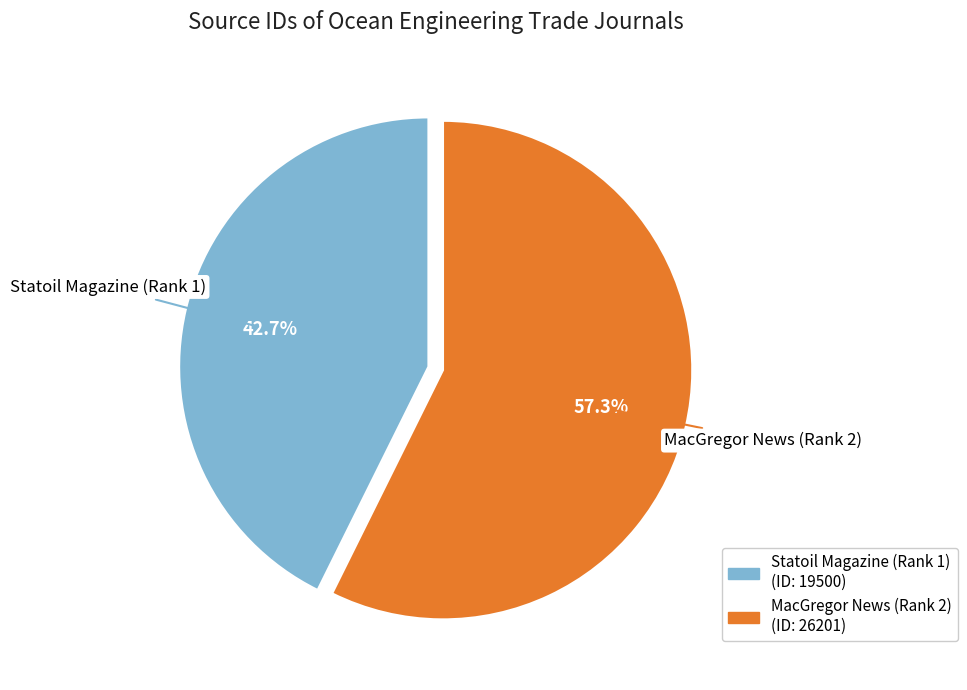

Count the number of slices in the pie.

2